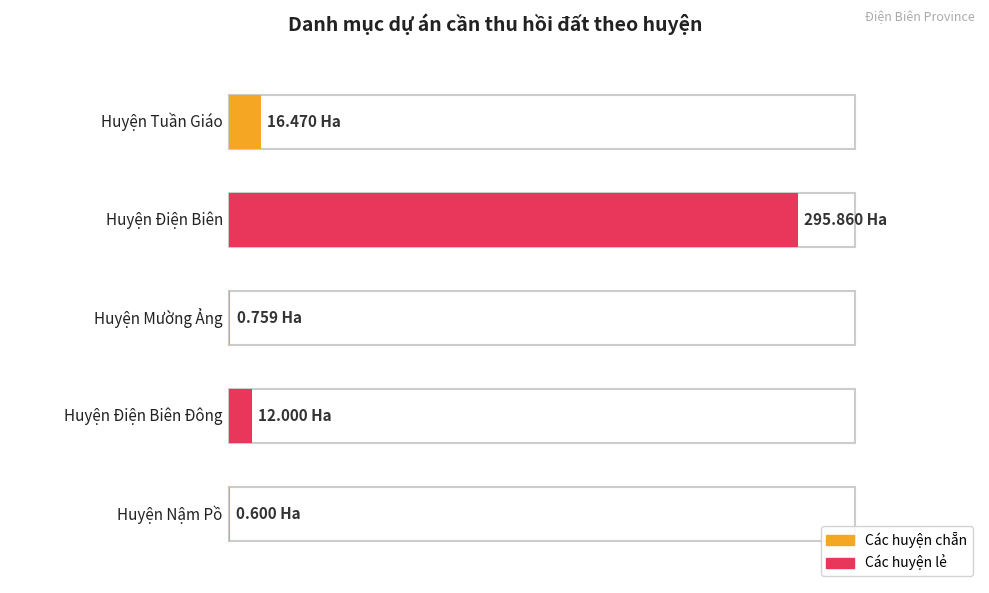

How many data points does each series have?

5